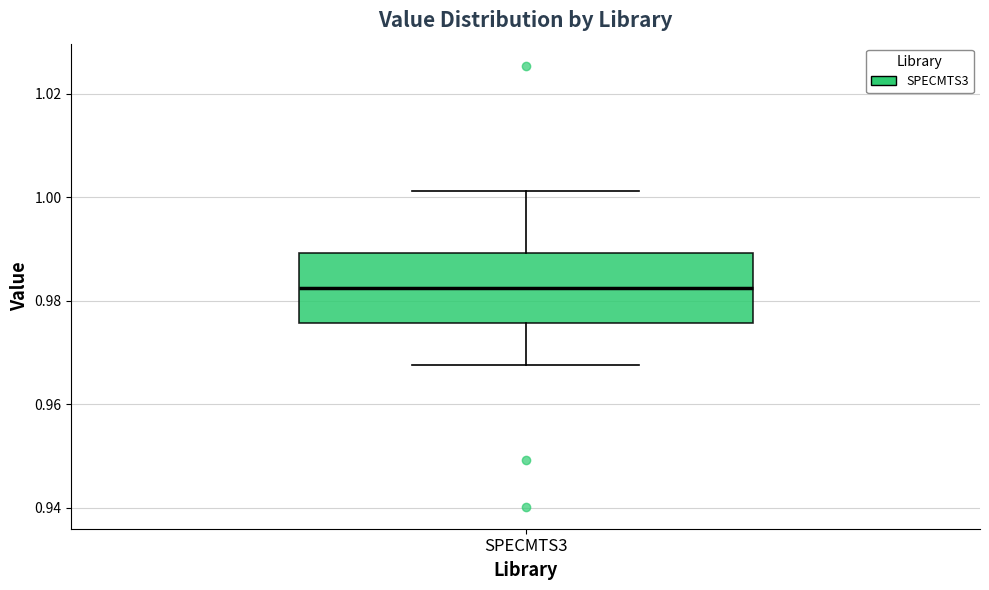

Transcribe this box plot: give where the median line is, the range the box spans, and where the two whiskers end, as read against the y-axis. The values are not printed on the chart, so give them approximately, as read against the axis.

median 0.982, box 0.976 to 0.990, whiskers 0.968 to 1.002